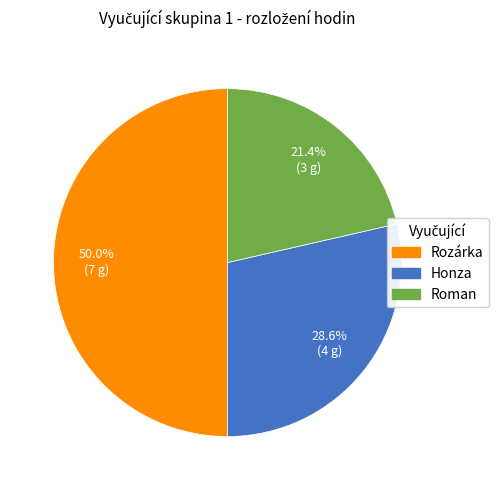

To the nearest percent, what is the average slice percentage?

33%